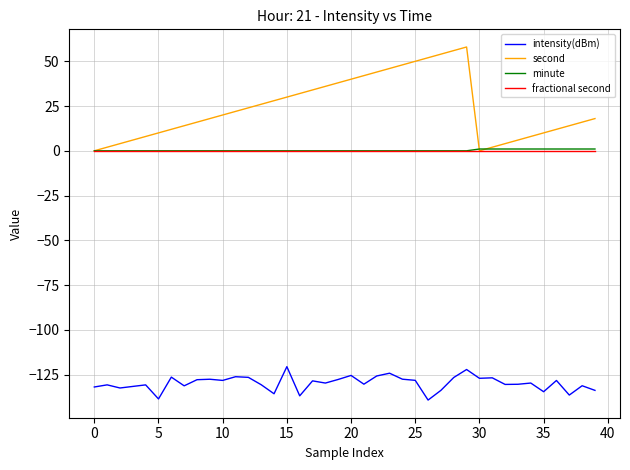

Does the chart display data point markers on the line(s)?

No